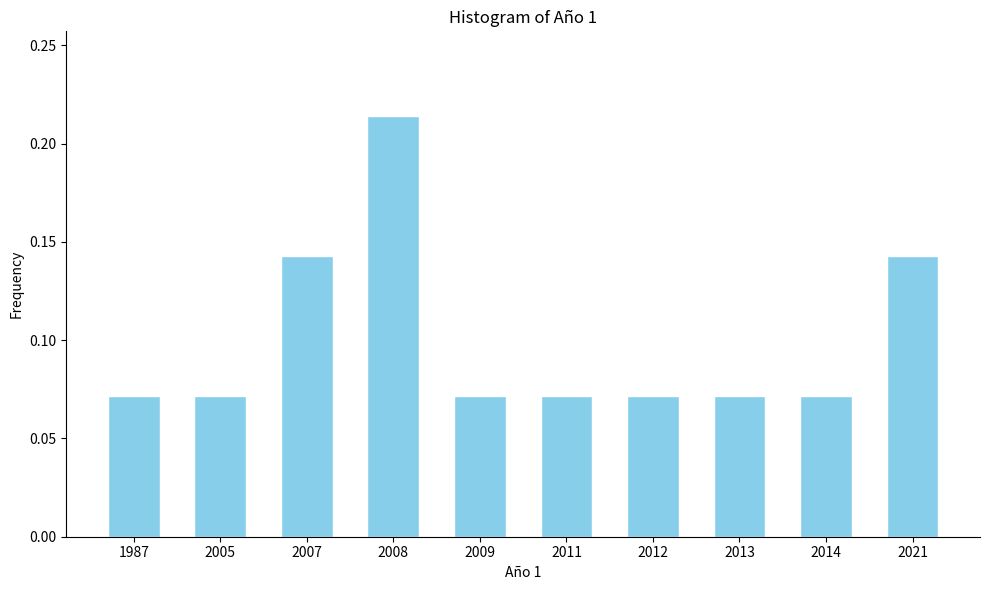

Is it true that the value at 2009 is 0.0?

False